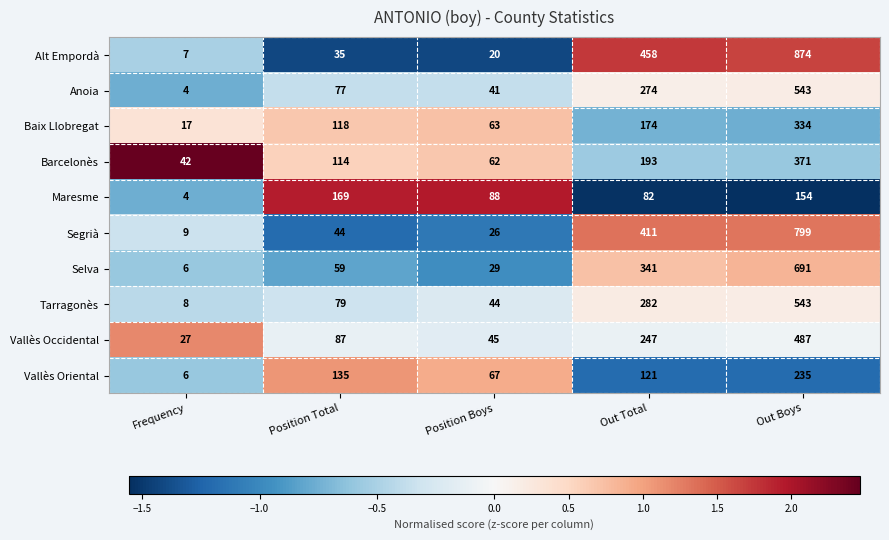

Is it true that Segrià equals 44 at Position Total?

True